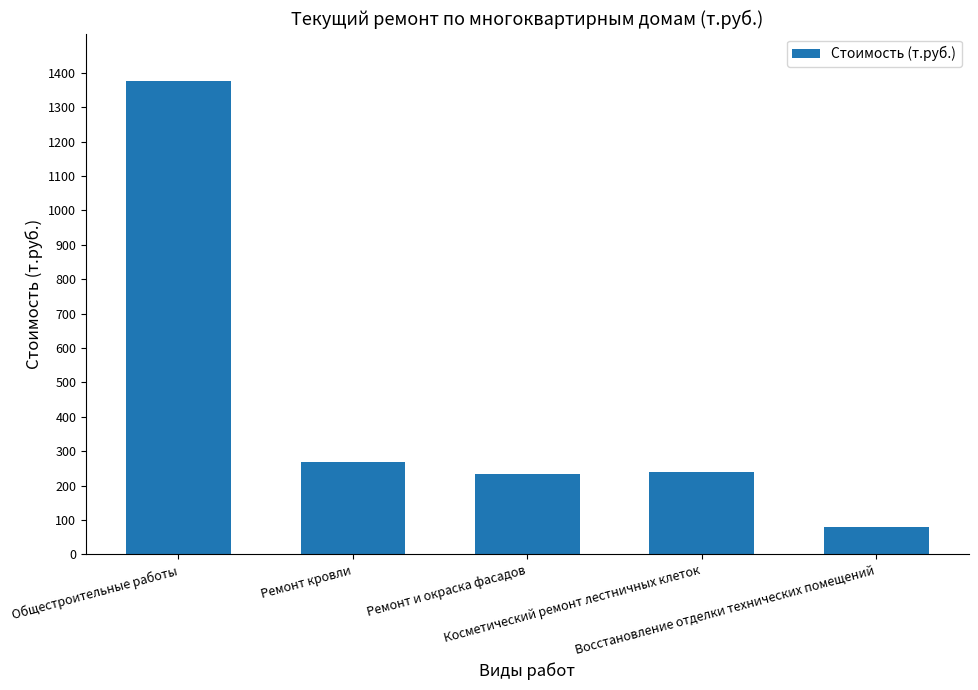

What position from the left is Восстановление отделки технических помещений?

5